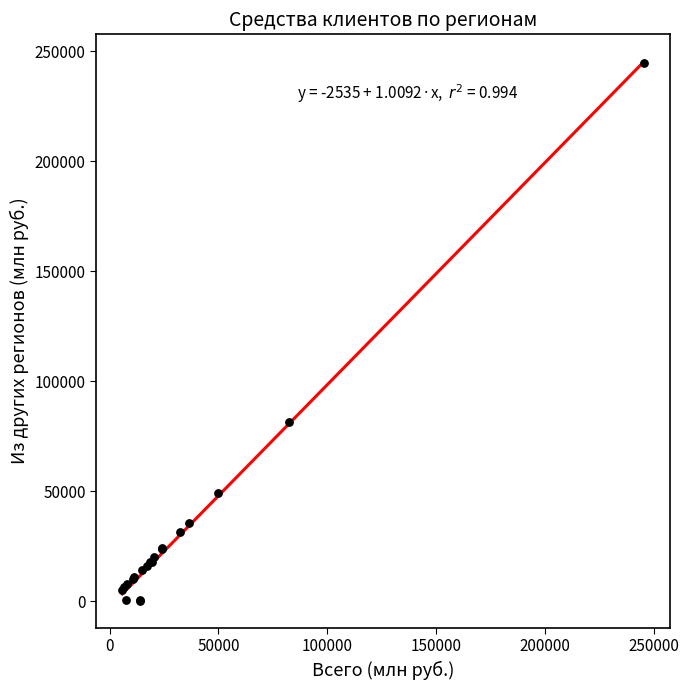

What Y value in the scatter plot is closest to 122333?

81519